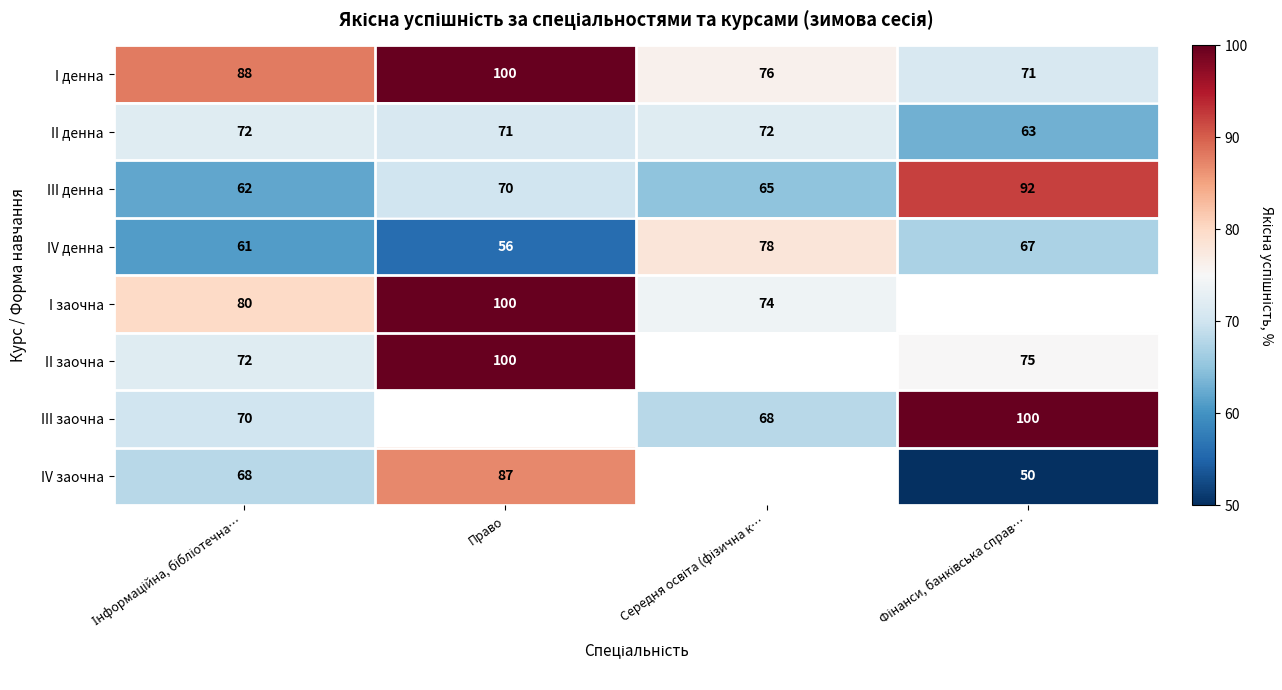

How many I денна values are between 76 and 100?

3